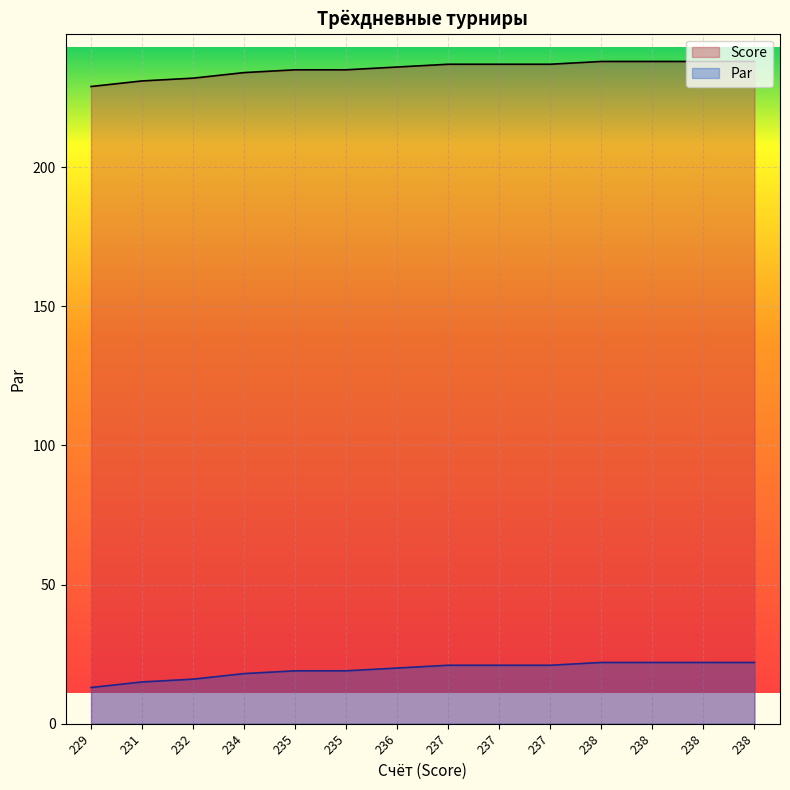

Which series changed the most between 229 and 237?

Score